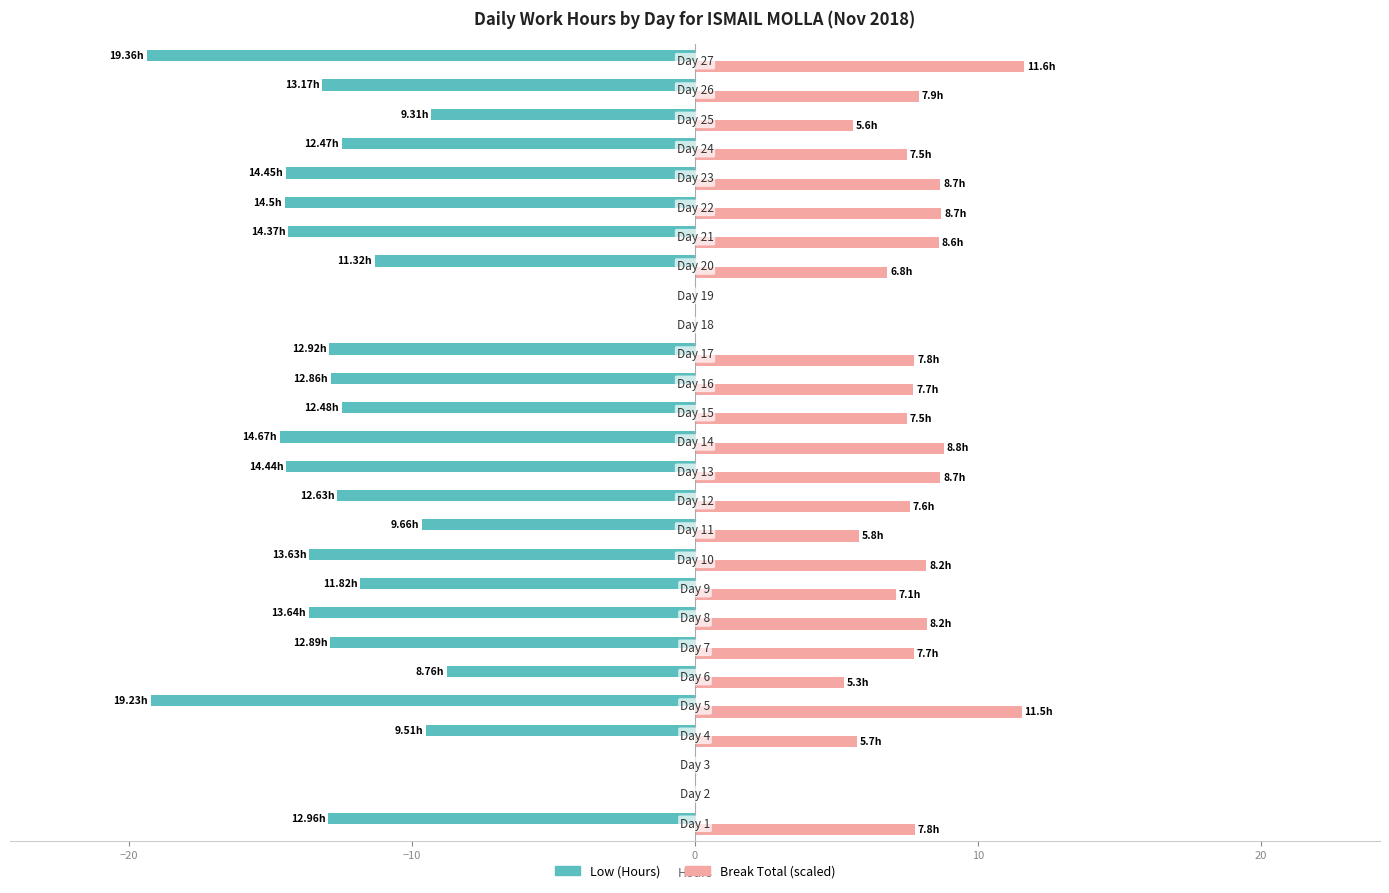

Which series has the largest total across all categories?

Break Total (scaled)